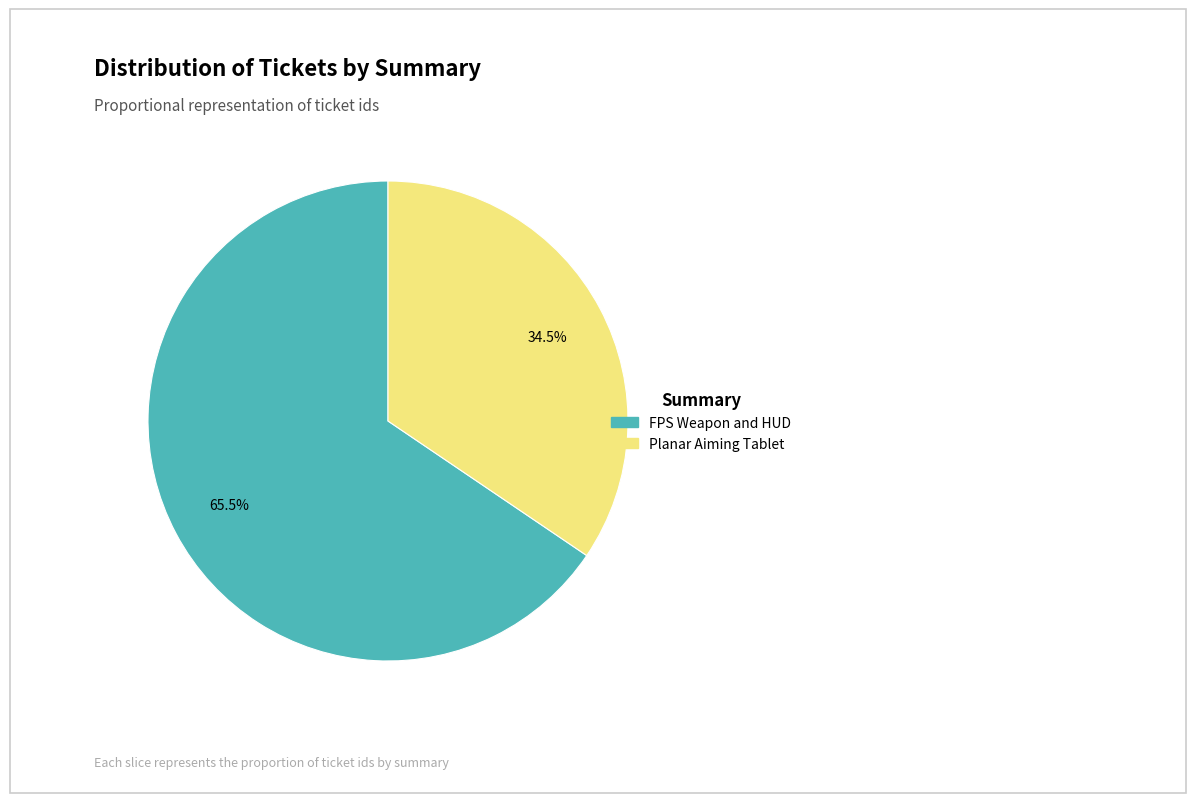

Do Planar Aiming Tablet and FPS Weapon and HUD together represent more than half of the pie?

Yes